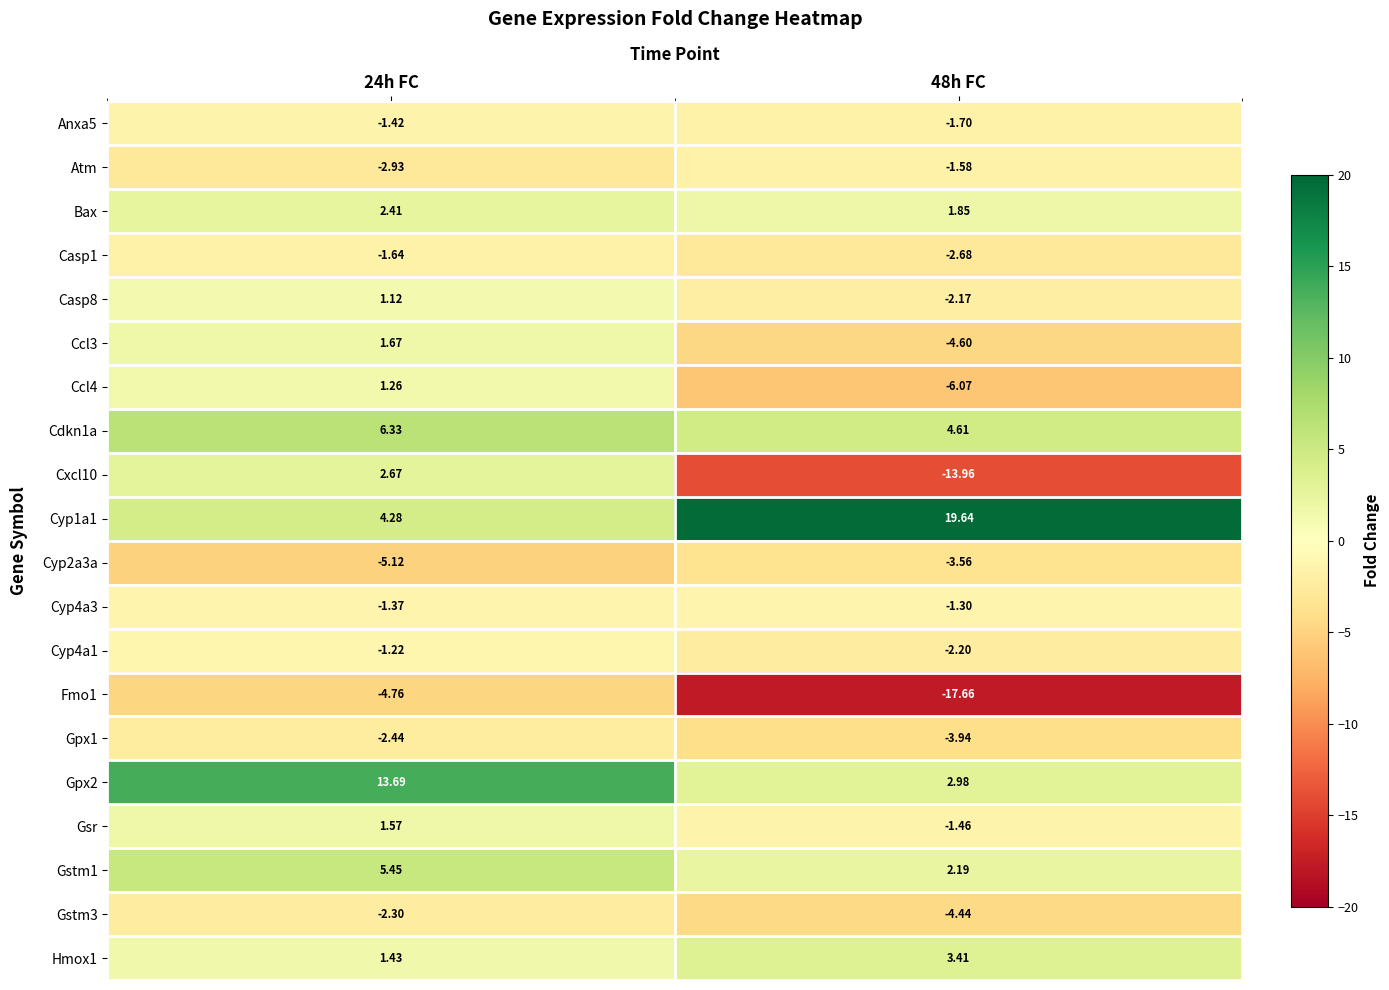

Which series has the largest total across all categories?

Cyp1a1